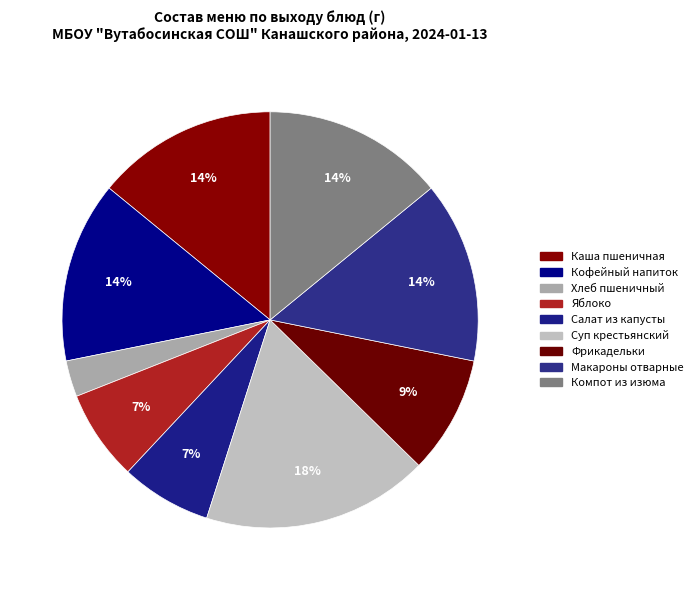

How many segments does this pie chart have?

9